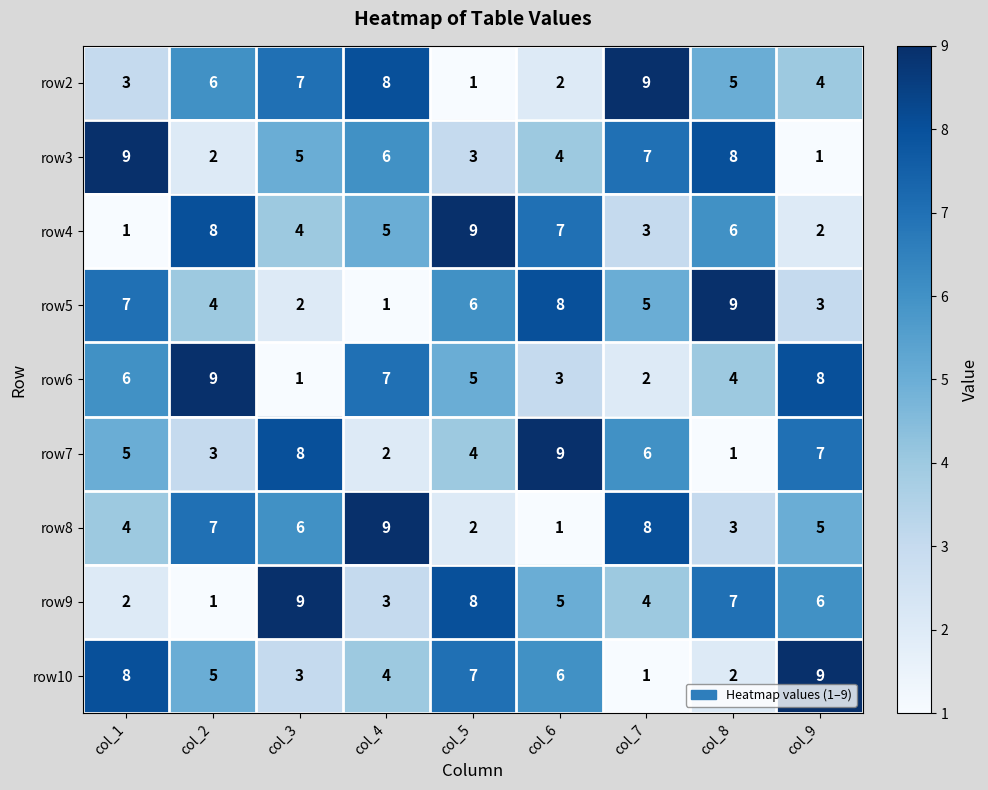

Is it true that row5 equals 5 at col_7?

True